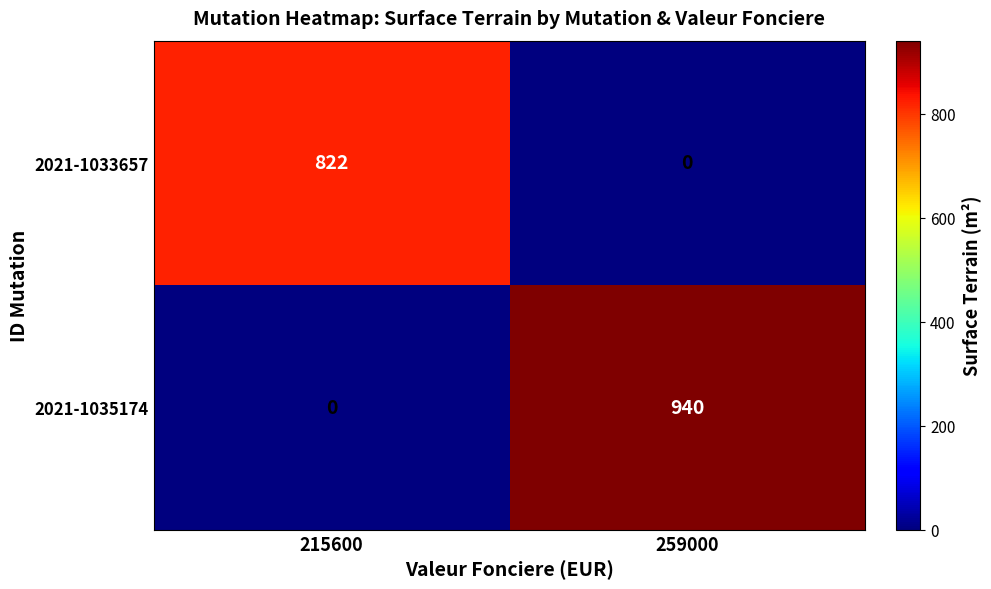

Count the number of categories in the chart.

2